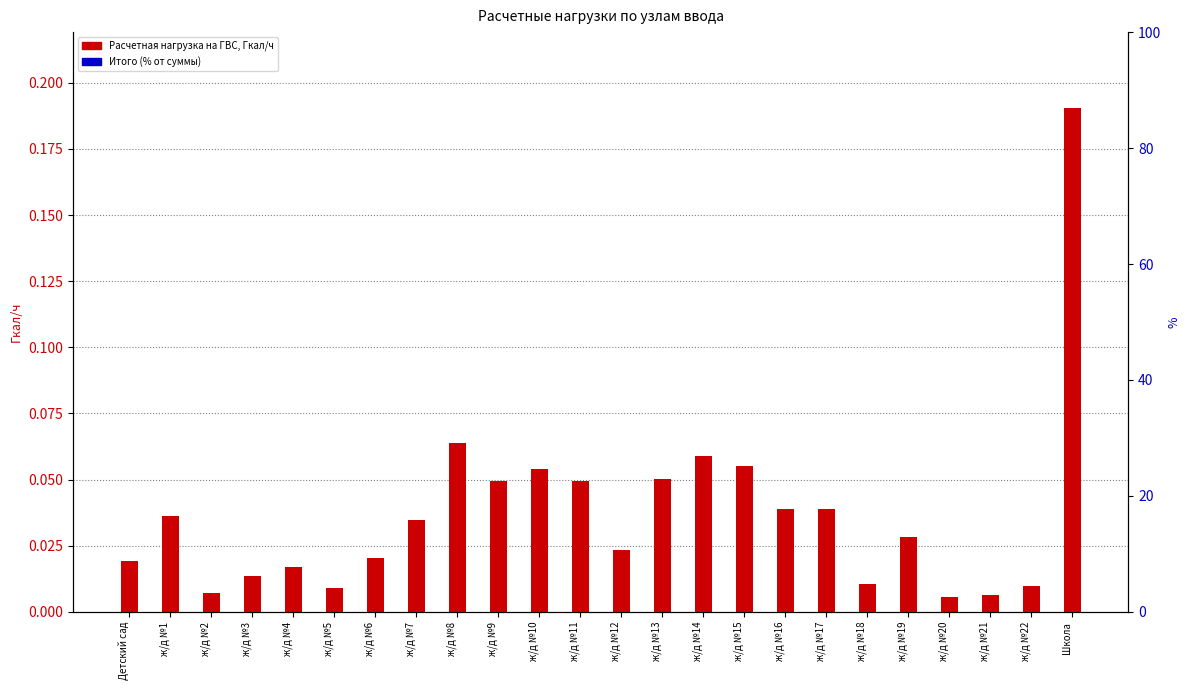

True or false: Итого (% от суммы) has a value of 0.0 at ж/д №3.

False